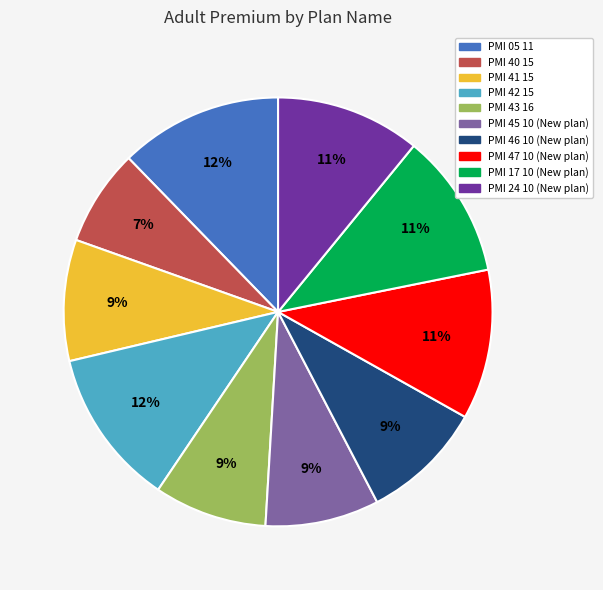

To the nearest percent, what is the combined percentage of PMI 17 10 (New plan) and PMI 46 10 (New plan)?

20%